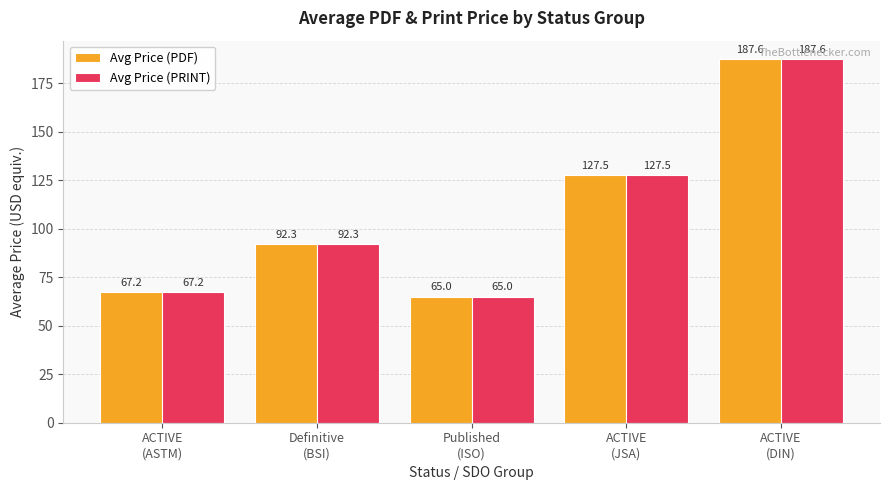

How many groups of bars are there?

5